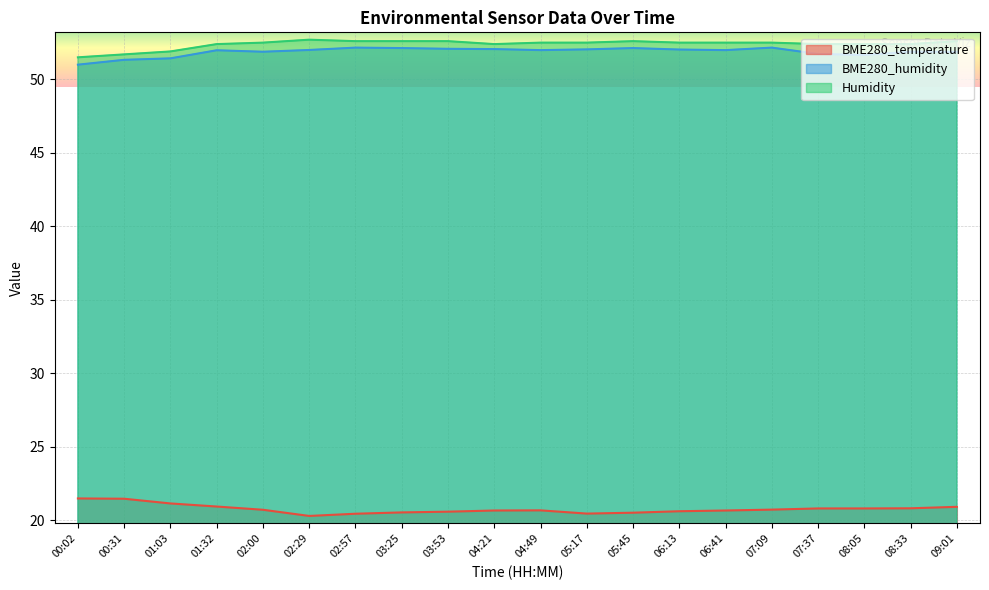

What is the spread (max minus min) of values at 03:25?

32.0